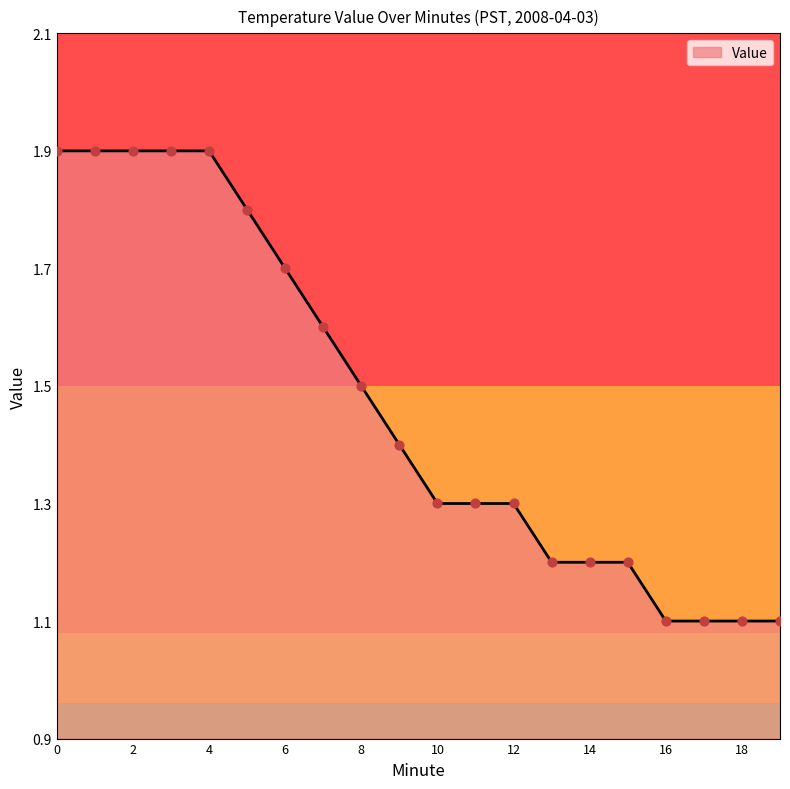

What is the minimum value shown in the chart?

1.1